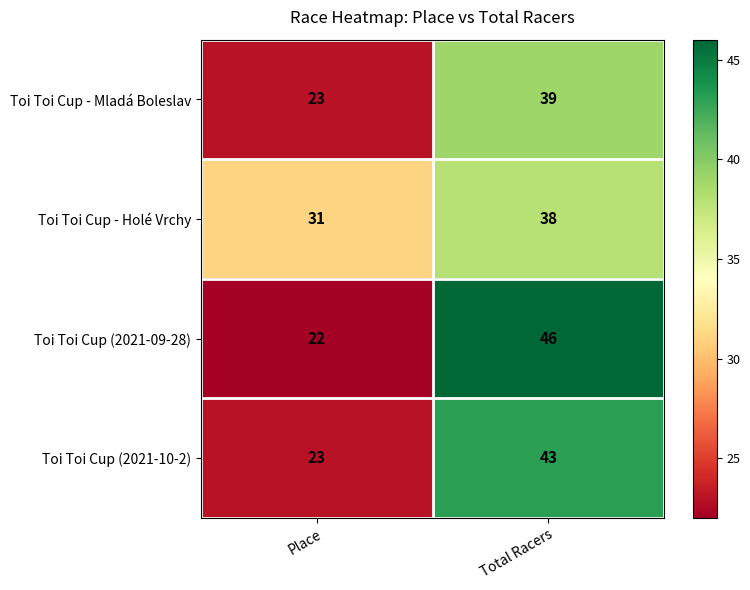

Reading left to right, extract all data points from this chart.

Toi Toi Cup - Mladá Boleslav: Place=23	Total Racers=39
Toi Toi Cup - Holé Vrchy: Place=31	Total Racers=38
Toi Toi Cup (2021-09-28): Place=22	Total Racers=46
Toi Toi Cup (2021-10-2): Place=23	Total Racers=43